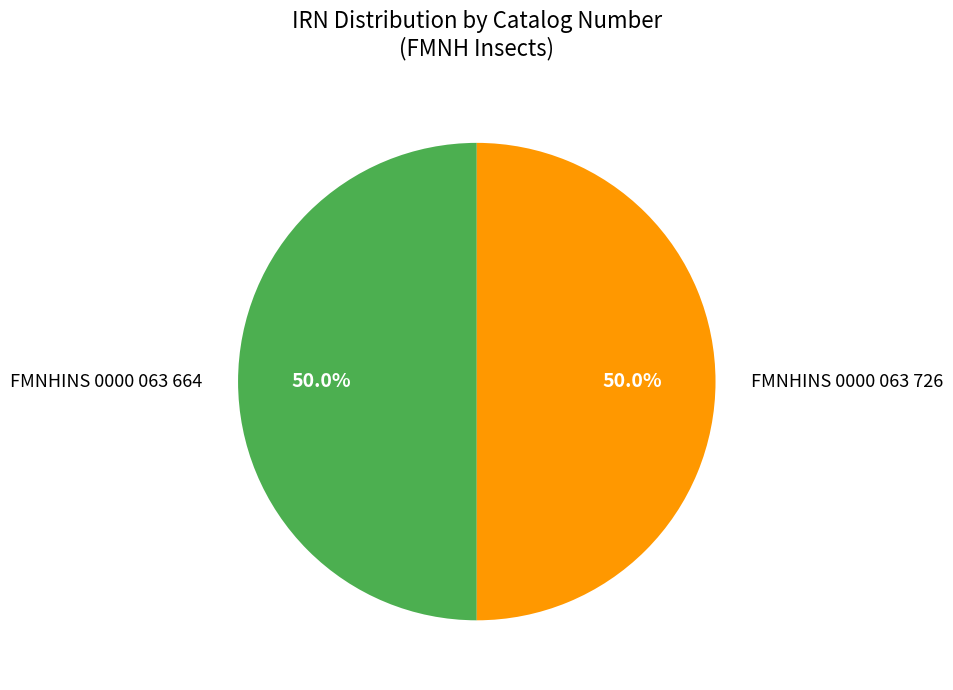

How many slices are in this pie chart?

2